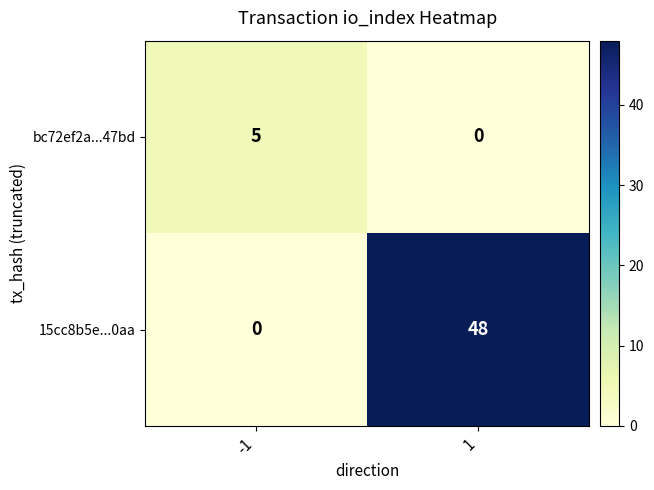

What is the approximate value of bc72ef2a...47bd at -1?

5